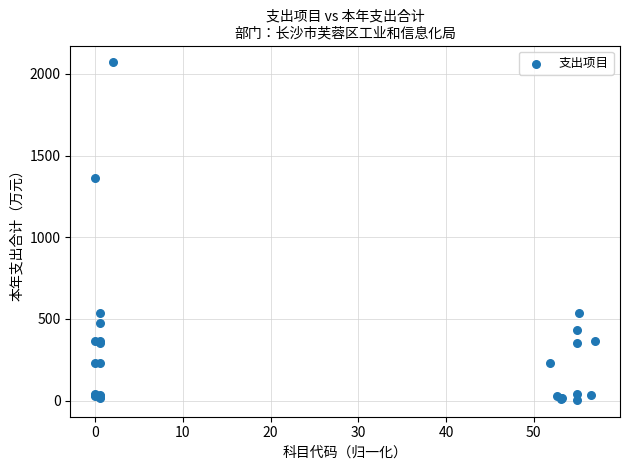

What Y value in the scatter plot is closest to 1037?

1365.0